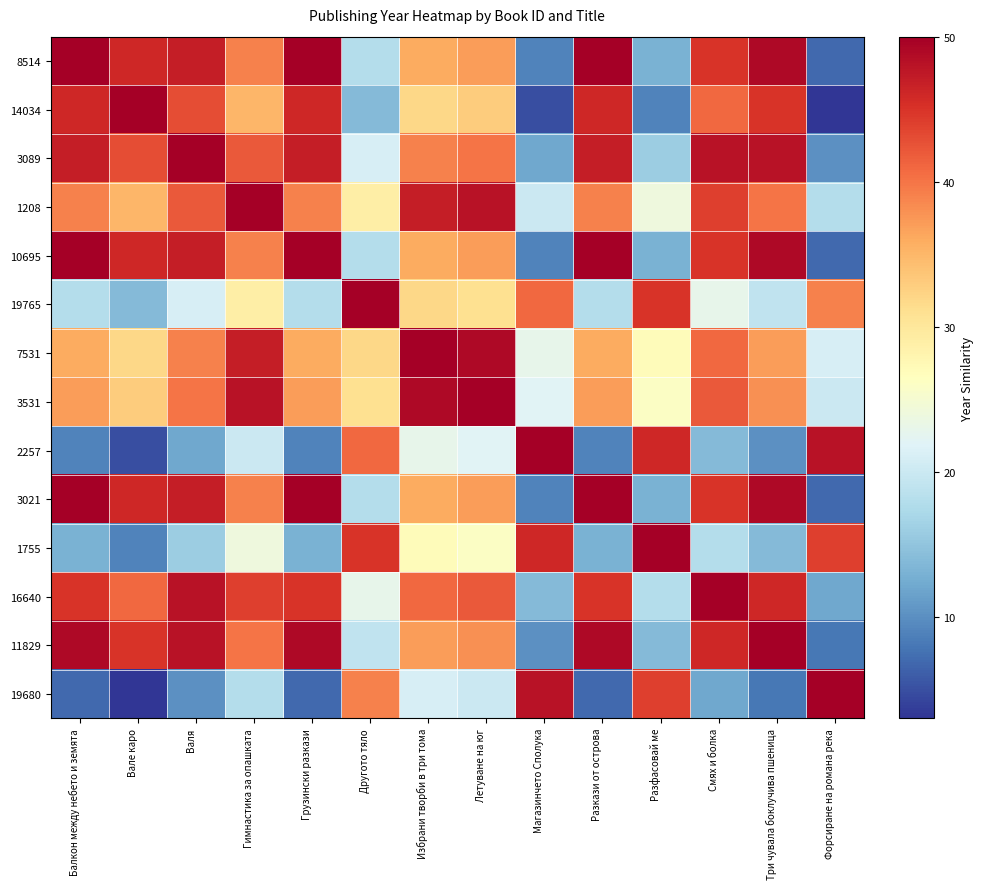

What is the difference between the highest and lowest values at Вале каро?

47